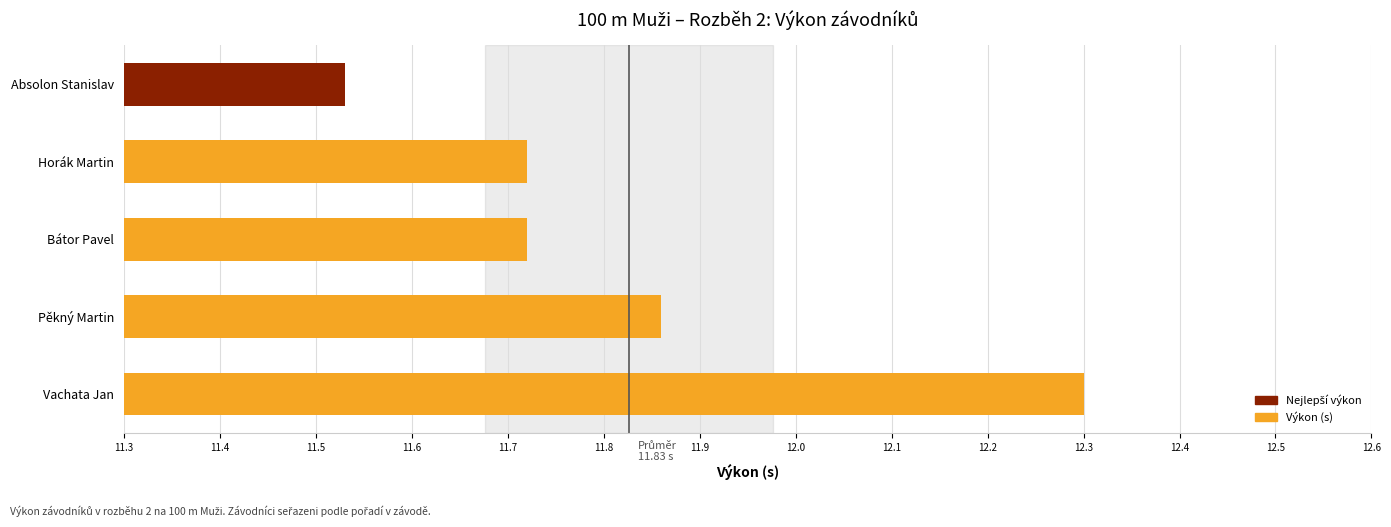

At which label is the value closest to 11?

Absolon Stanislav